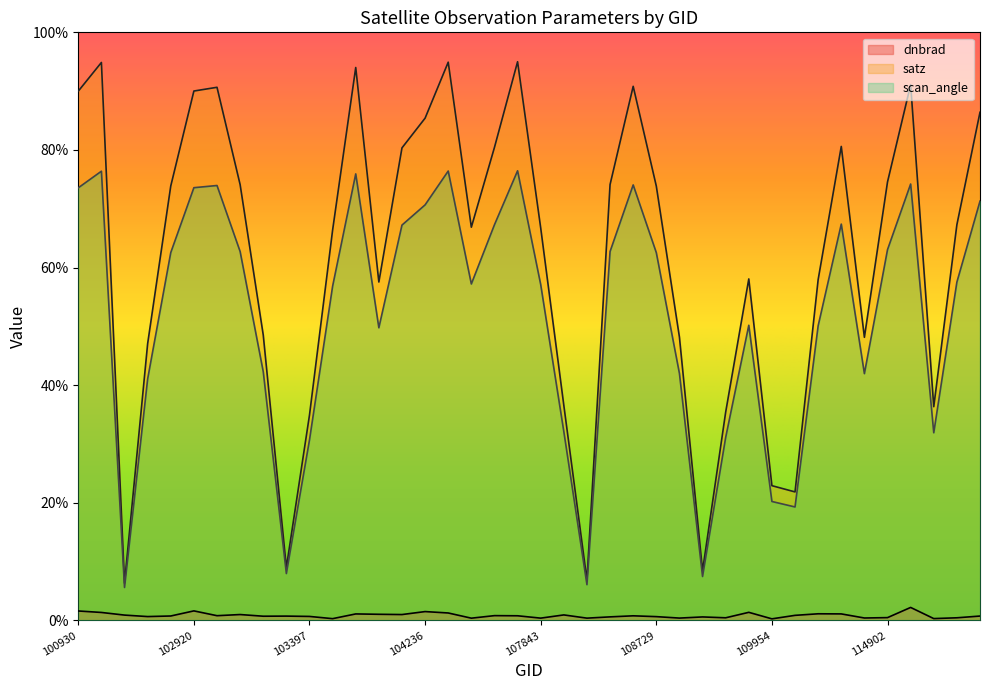

The value of scan_angle at 109072 is 7.5. True or false?

True